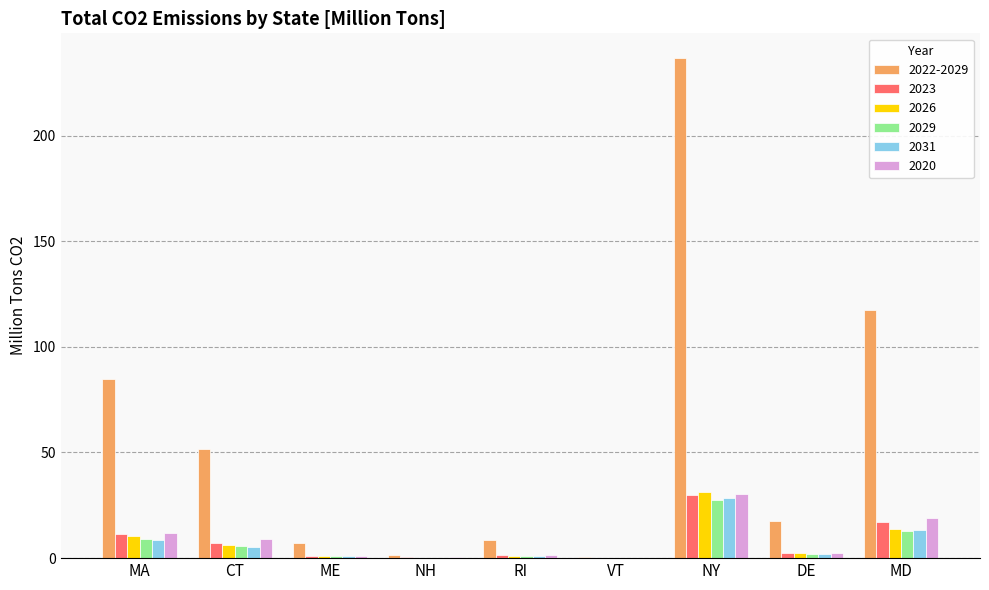

At which category is the sum across all series the highest?

NY